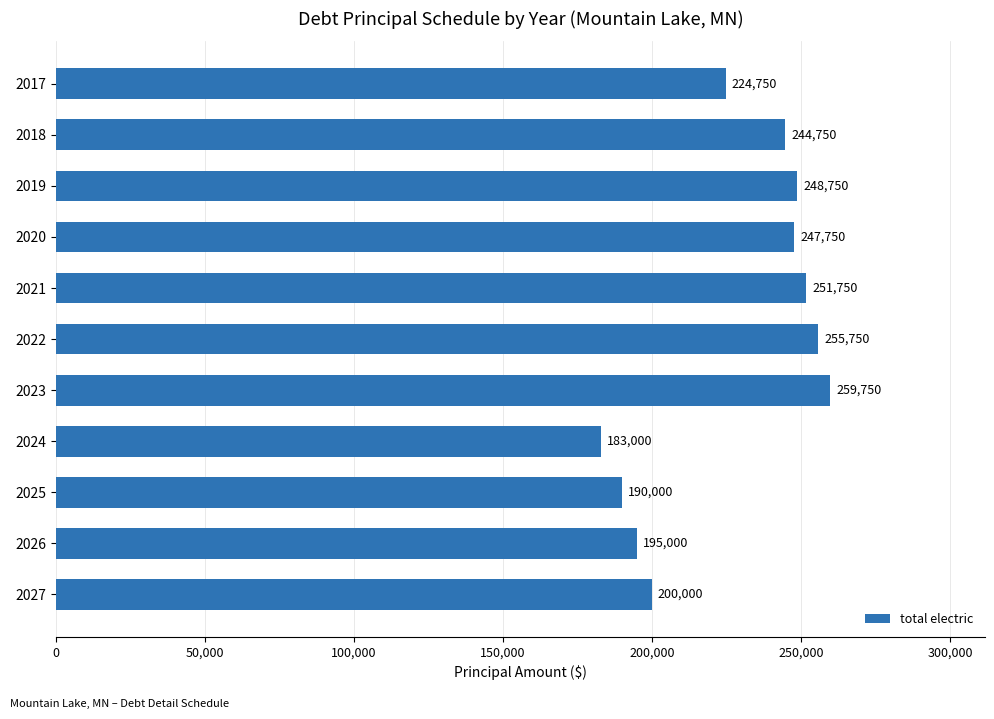

What is the value of the 3rd bar from the top?

248750